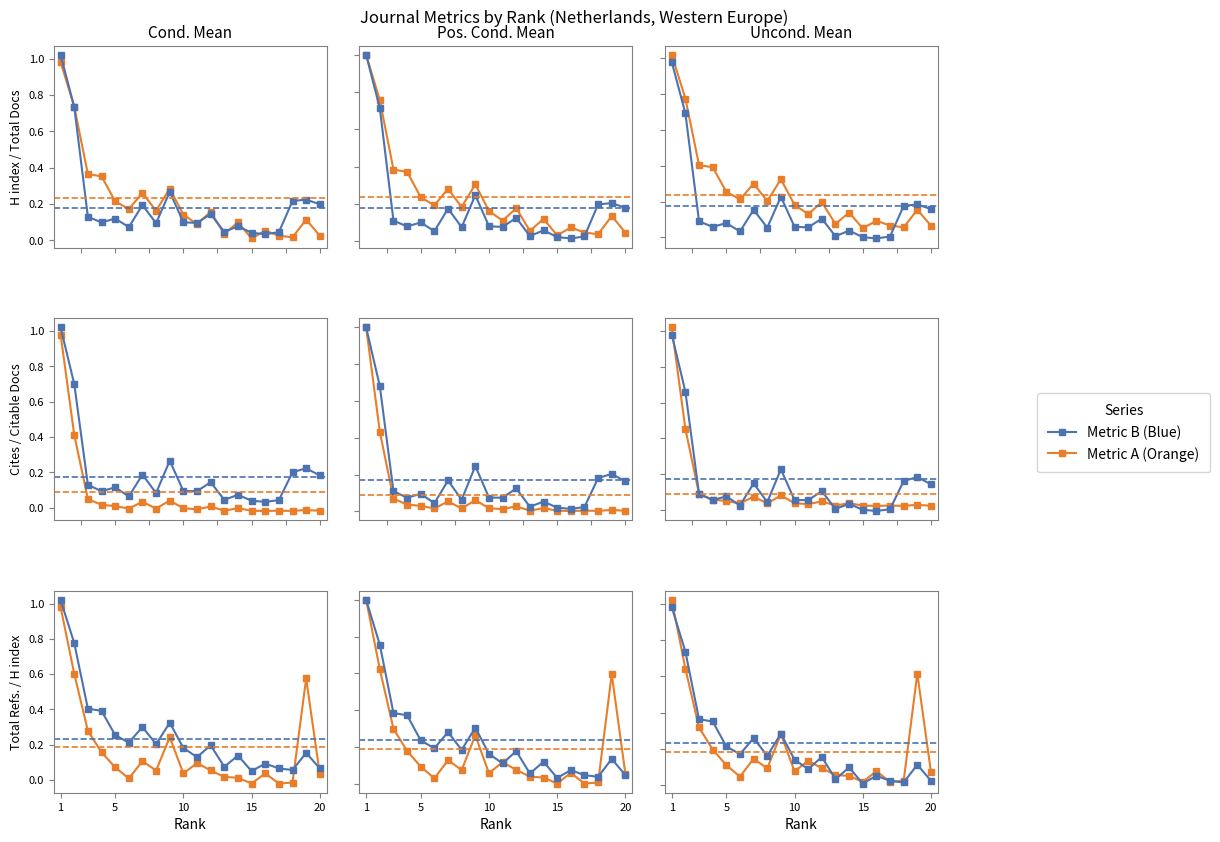

What is the total value across all series at 7?

0.4